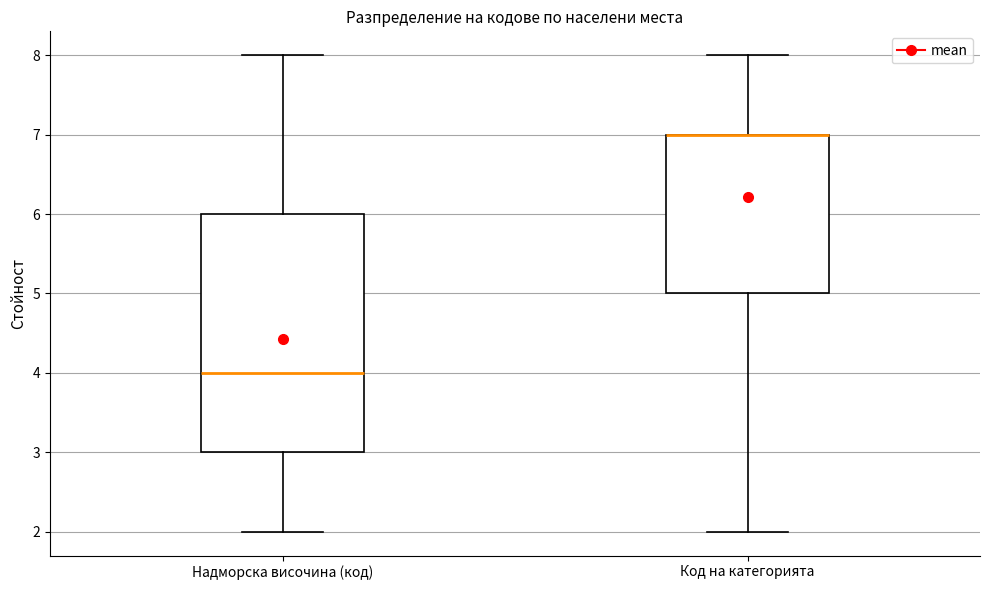

Reading left to right, transcribe this box plot: for each box, give where its median line is, the range the box spans, and where its two whiskers end, as read against the y-axis. The values are not printed on the chart, so give them approximately, as read against the axis.

Надморска височина (код): median 4, box 3 to 6, whiskers 2 to 8
Код на категорията: median 7 (drawn on the box's upper edge), box 5 to 7, whiskers 2 to 8